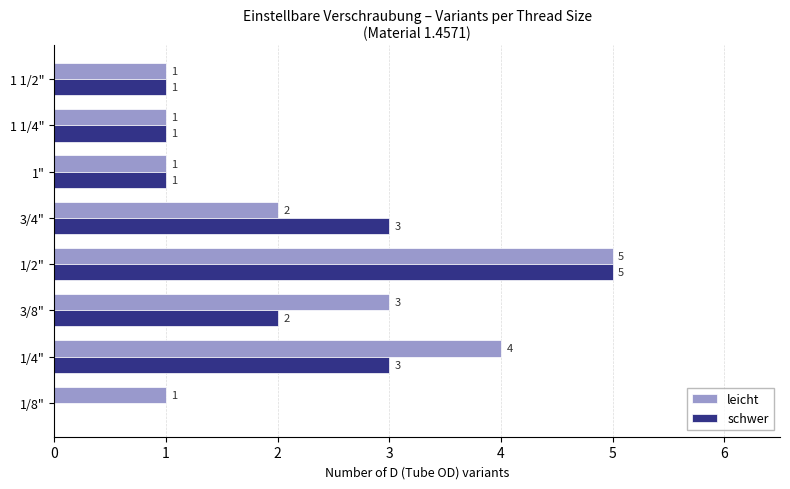

Which series has the largest total across all categories?

leicht